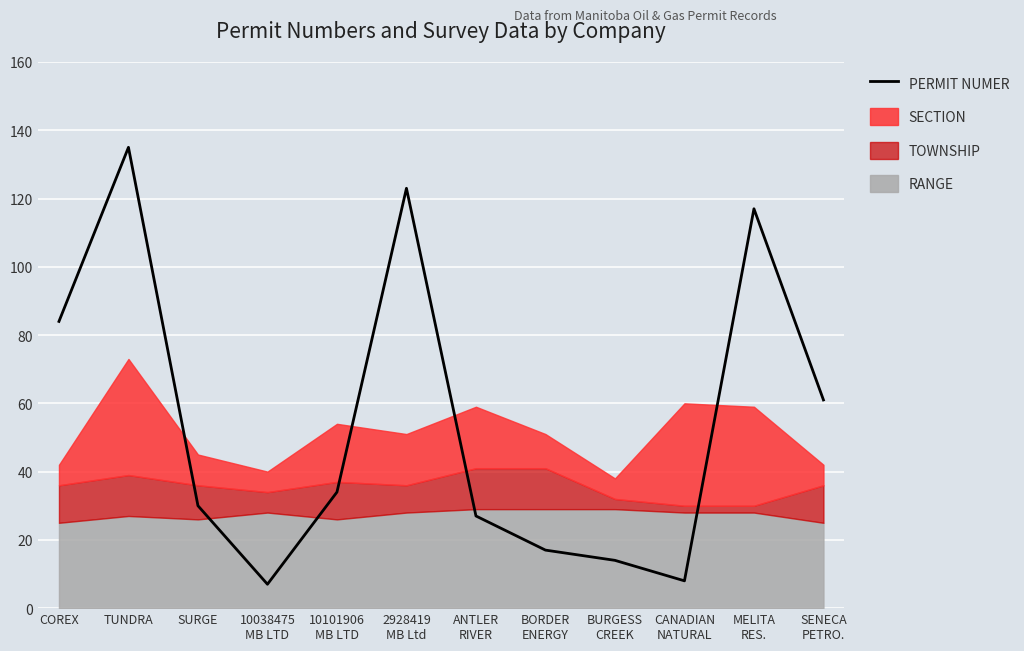

The chart shows a value of 123 at 2928419
MB Ltd. True or false?

True